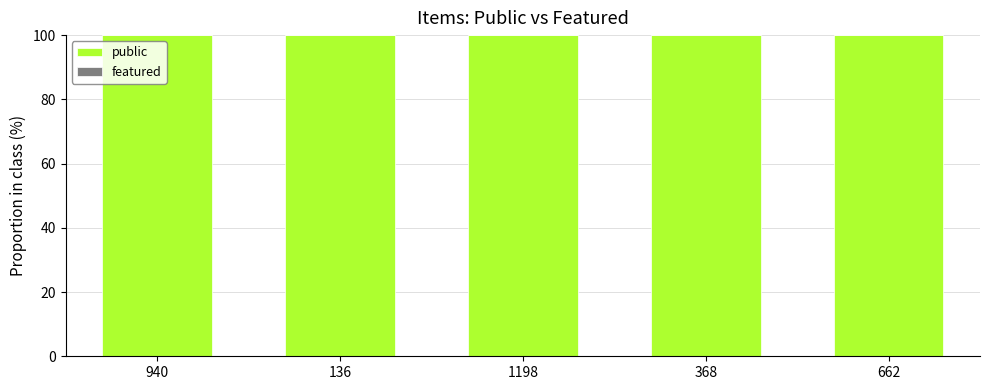

What position from the left is 136?

2